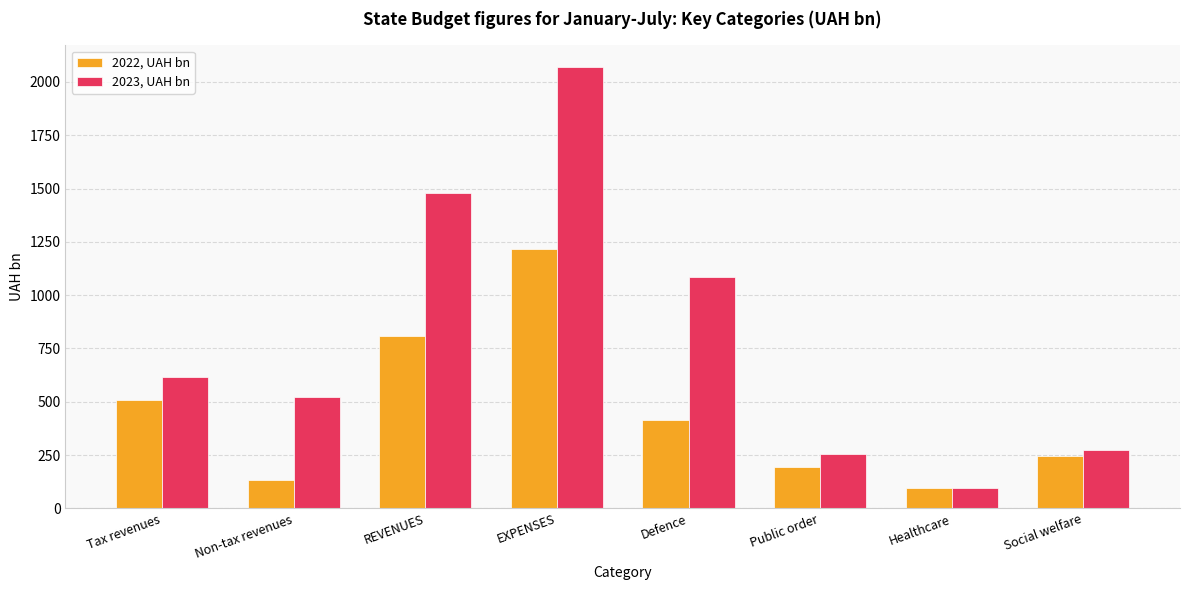

The value of 2022, UAH bn at Tax revenues is 330.2. True or false?

False